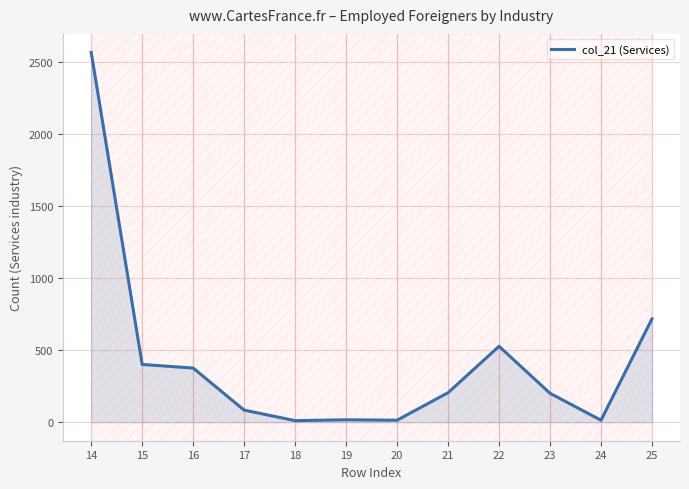

True or false: the data shows 17 at 19.

True